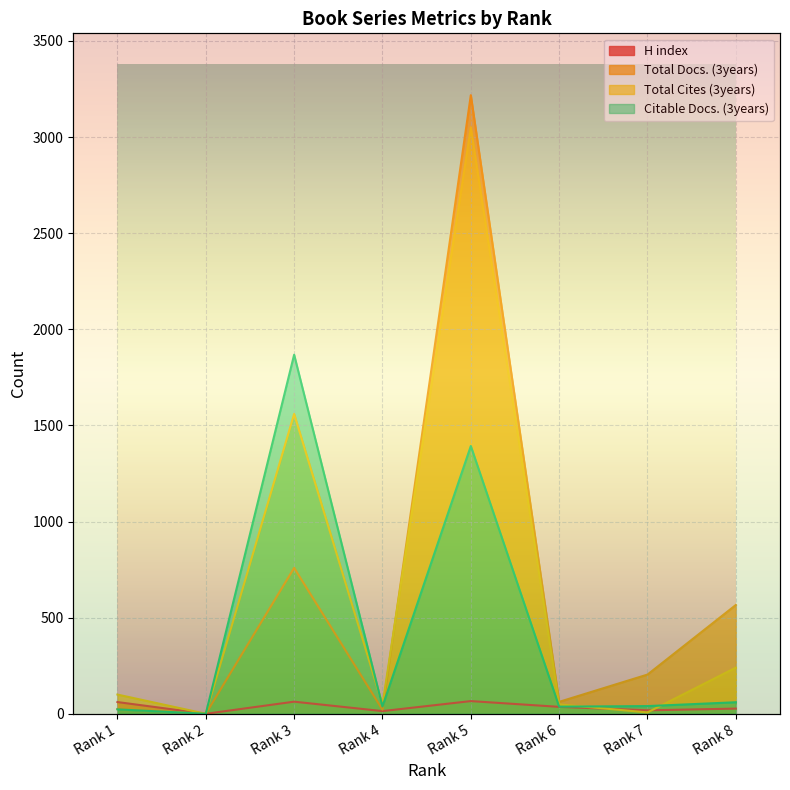

What is the value of the H index point at the 5th from the left?

66